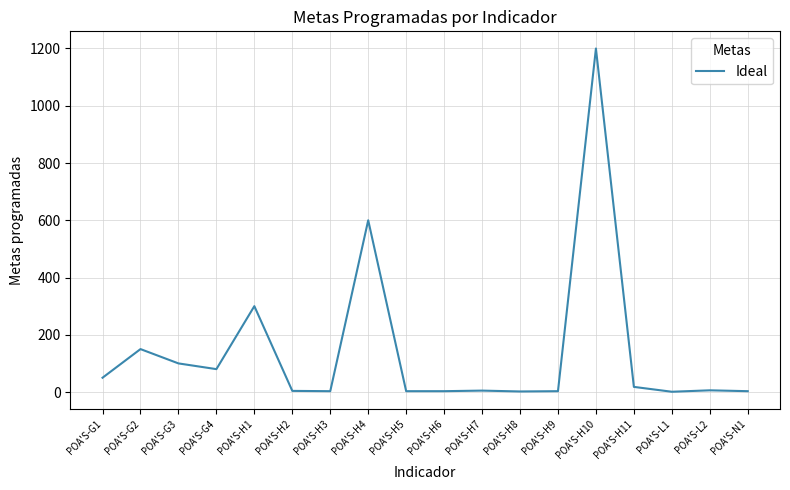

What is the difference between the maximum and minimum values?

1199